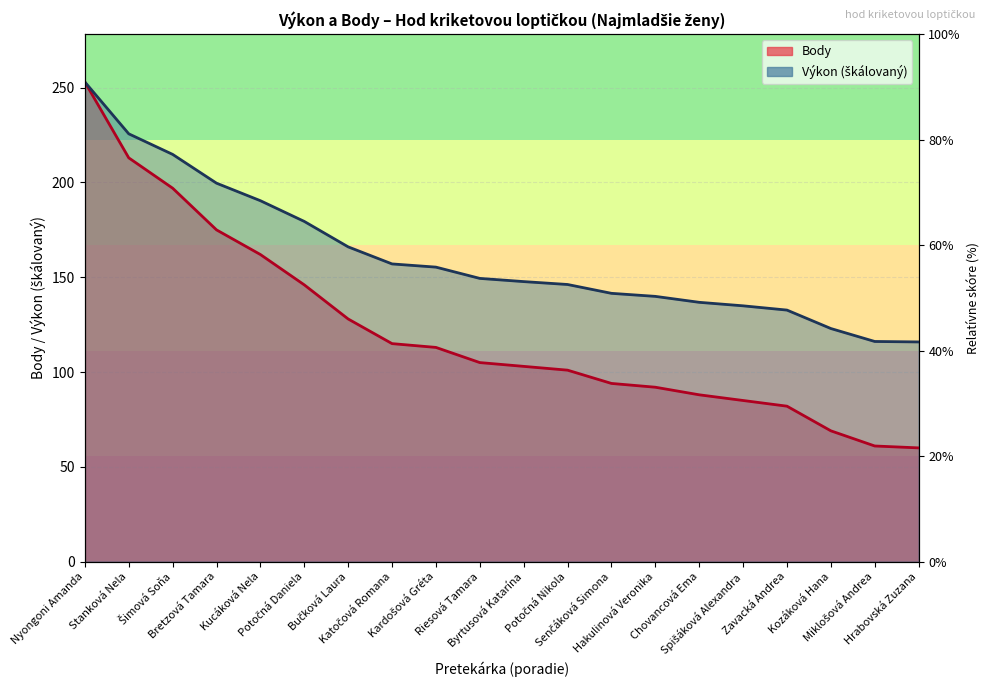

True or false: Výkon and Body intersect in this chart.

False